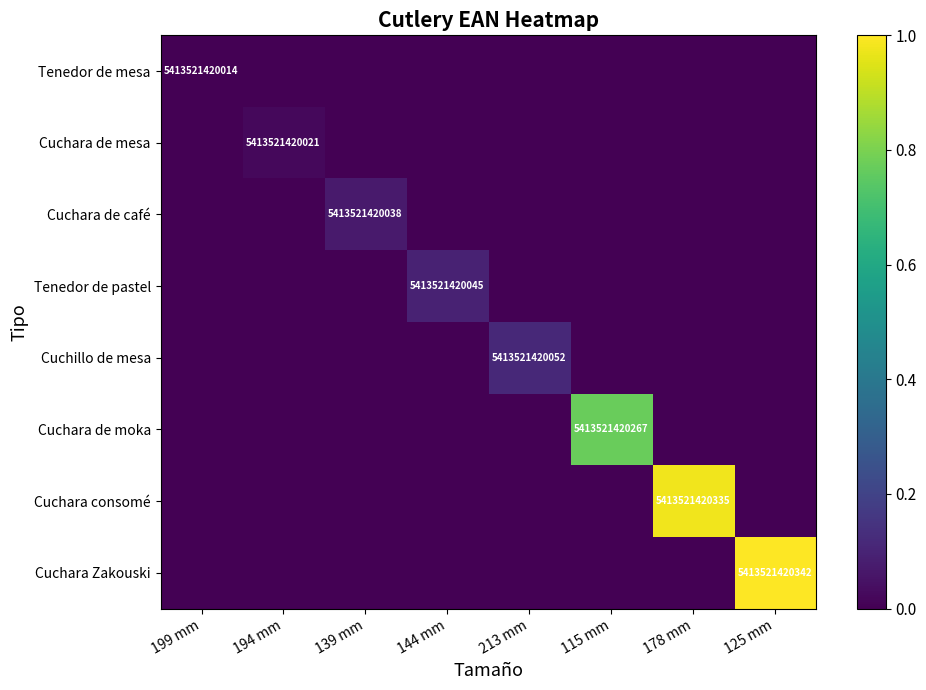

At 178 mm, list the series in order from smallest to largest.

Tenedor de mesa, Cuchara de mesa, Cuchara de café, Tenedor de pastel, Cuchillo de mesa, Cuchara de moka, Cuchara Zakouski, Cuchara consomé